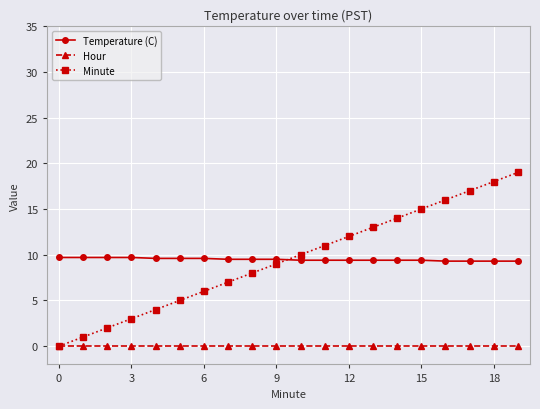

True or false: Minute has more than 0 interior local peaks.

False